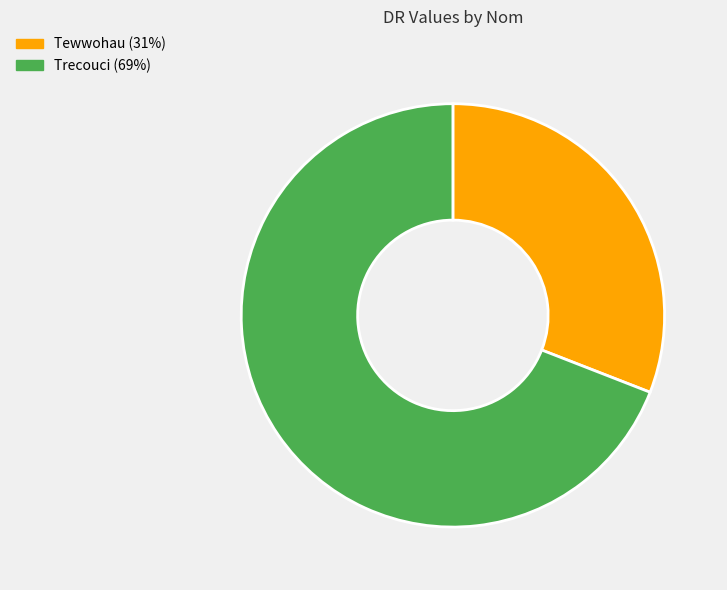

The Tewwohau slice represents 31% of the pie. True or false?

True